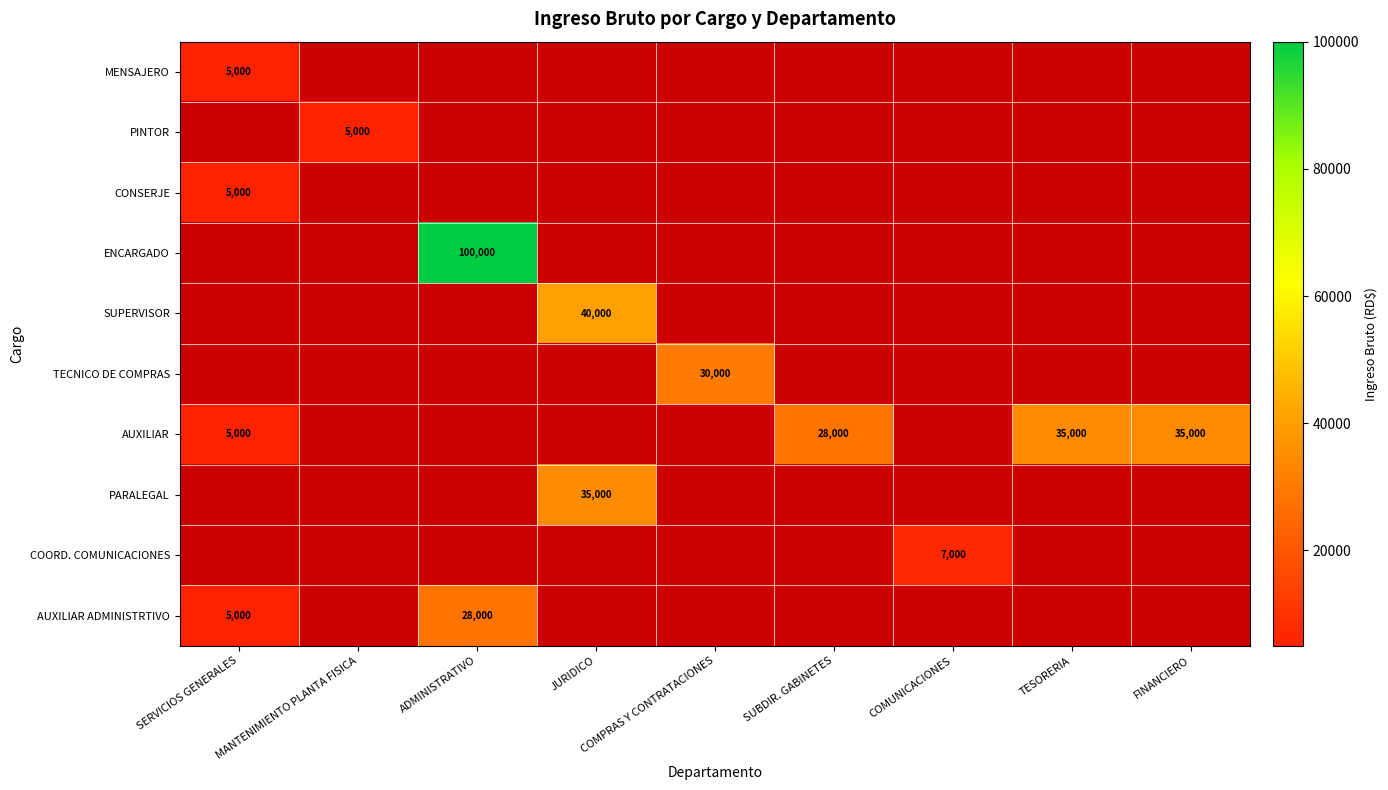

True or false: SUPERVISOR has a value of 66486 at JURIDICO.

False